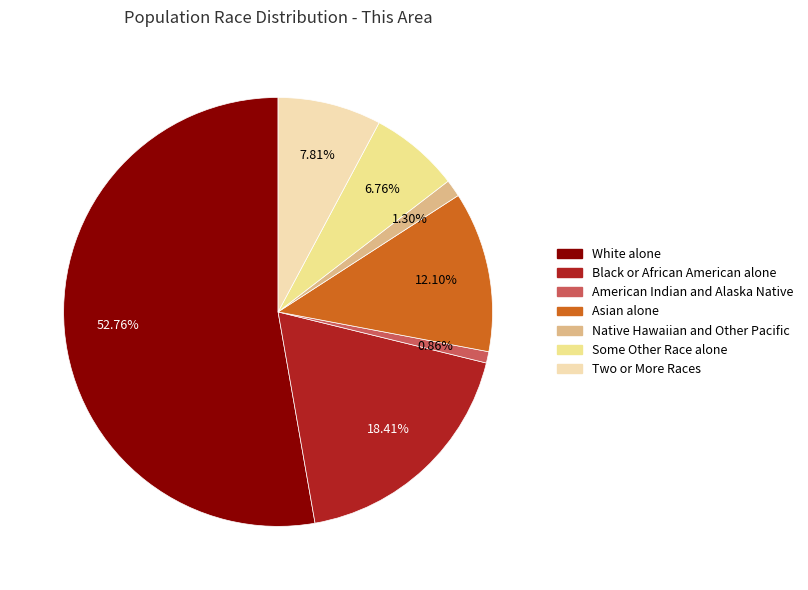

True or false: Asian alone accounts for 2% of the total.

False